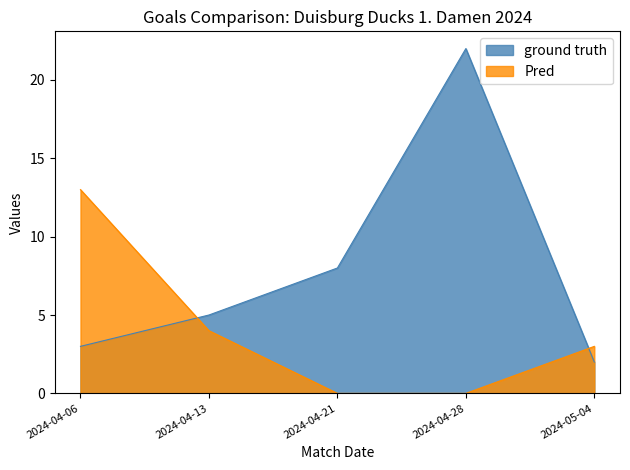

Does the chart display data point markers on the line(s)?

No